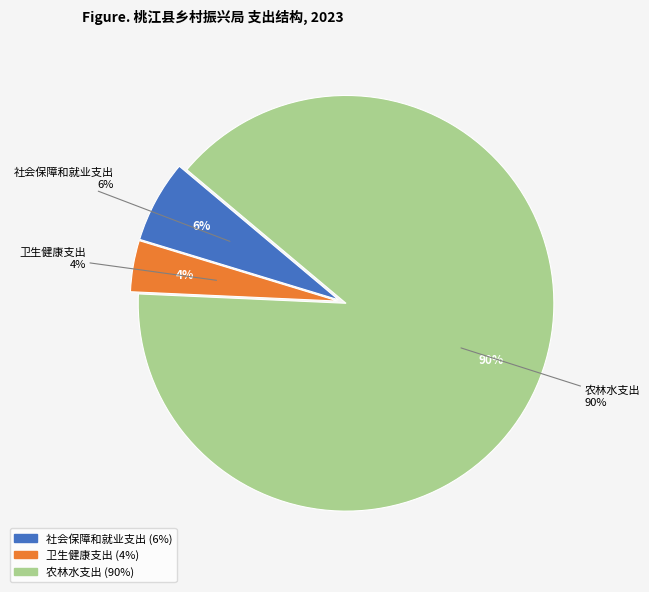

How many slices are in this pie chart?

3